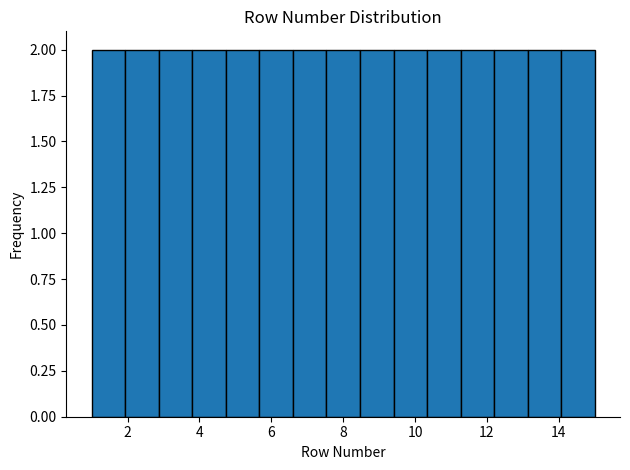

Reading left to right, transcribe this chart: for each bar, give the range it covers on the x-axis and its height. Neither the bar edges nor the heights are printed on the chart, so give them approximately, as read against the axes.

1.0 to 2.0: 2
2.0 to 2.8: 2
2.8 to 3.8: 2
3.8 to 4.8: 2
4.8 to 5.6: 2
5.6 to 6.6: 2
6.6 to 7.6: 2
7.6 to 8.4: 2
8.4 to 9.4: 2
9.4 to 10.4: 2
10.4 to 11.2: 2
11.2 to 12.2: 2
12.2 to 13.2: 2
13.2 to 14.0: 2
14.0 to 15.0: 2